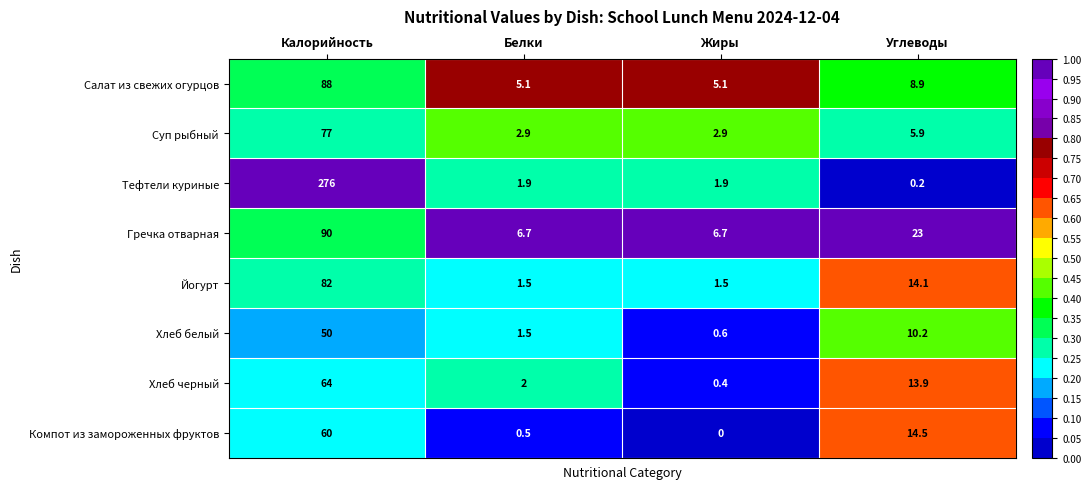

True or false: Суп рыбный has a value of 1.0 at Жиры.

False